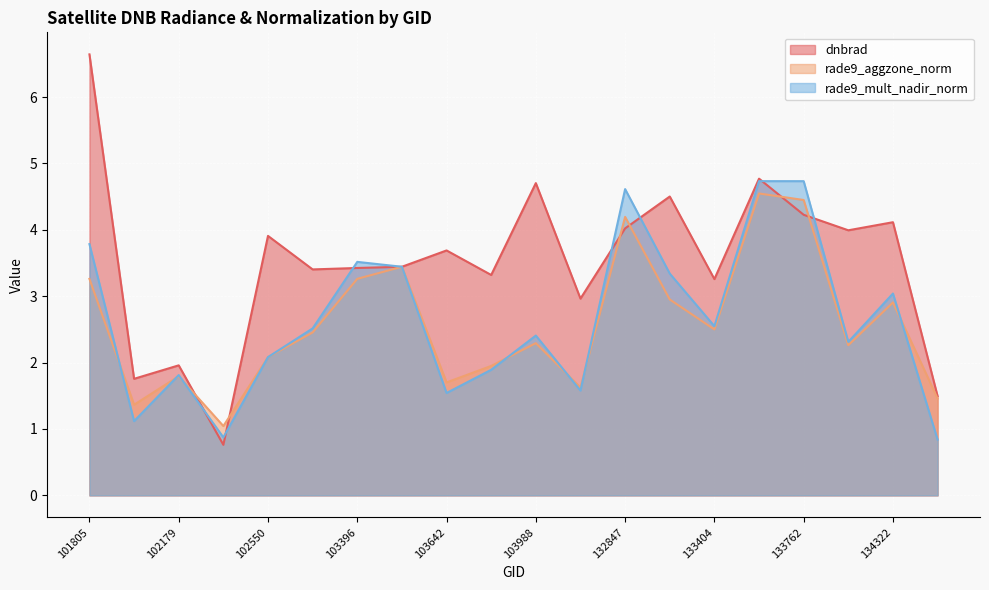

What is the total value across all series at 133404?

8.3